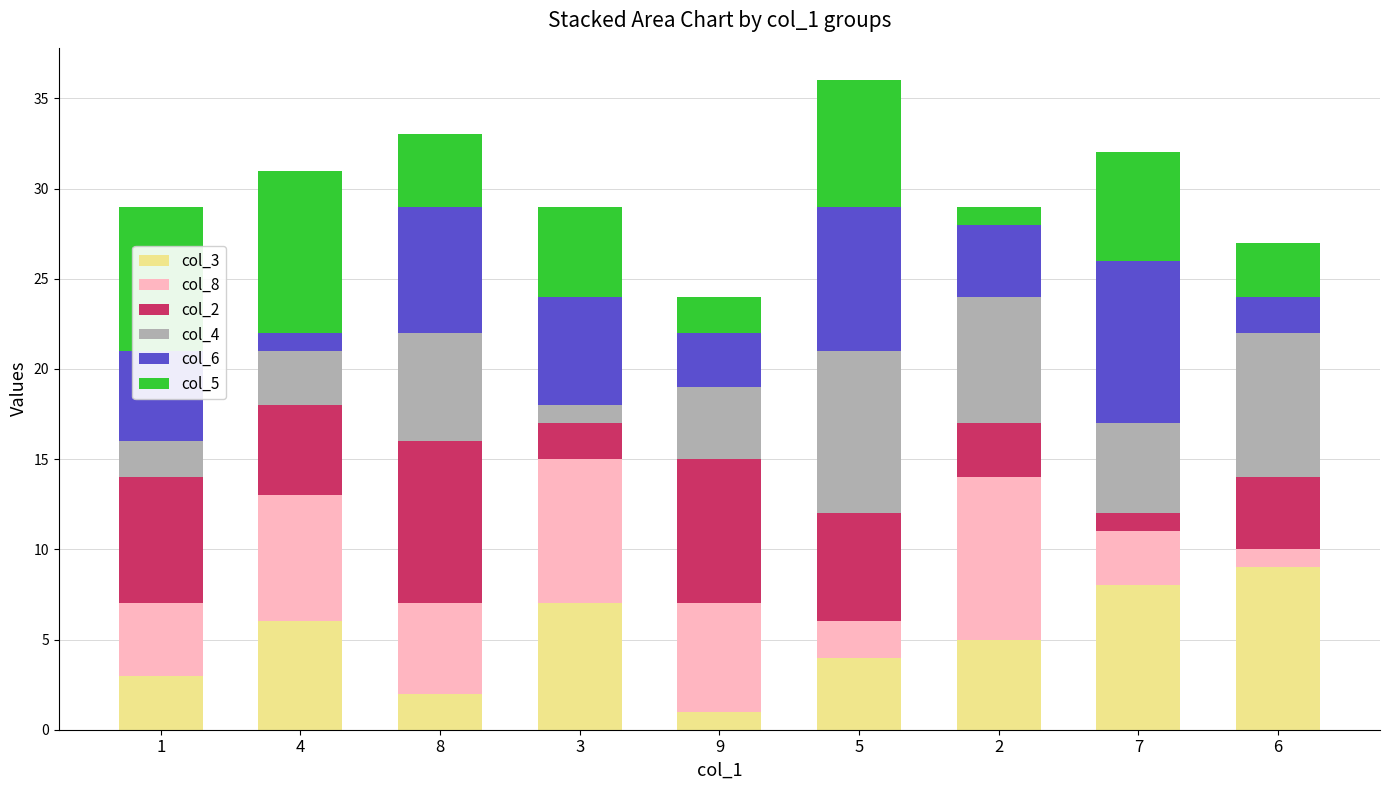

Are the bars grouped side by side (vs. stacked)?

No